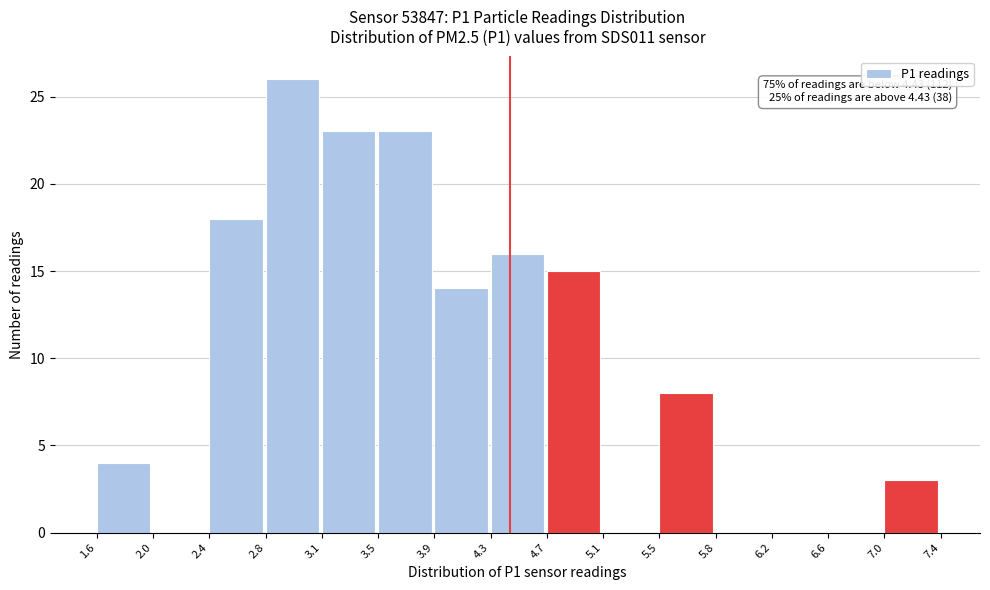

Which range on the x-axis has the tallest bar?

2.8 to 3.1